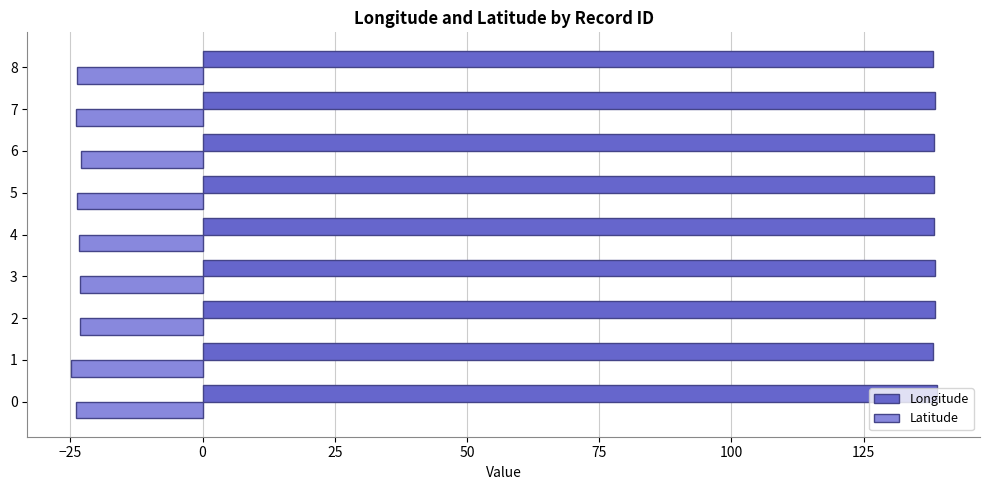

What is the average value of the Longitude series?

138.4